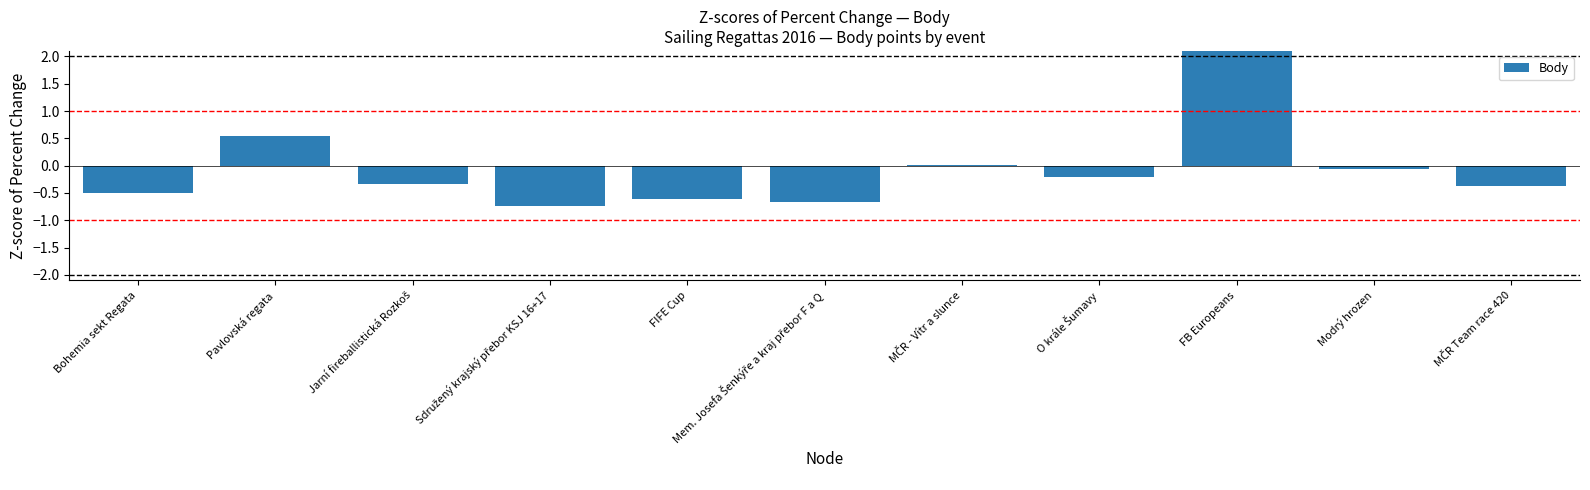

List the labels in order of value, largest first.

FB Europeans, Pavlovská regata, MČR - Vítr a slunce, Modrý hrozen, O krále Šumavy, Jarní fireballistická Rozkoš, MČR Team race 420, Bohemia sekt Regata, FIFE Cup, Mem. Josefa Šenkýře a kraj přebor F a Q, Sdružený krajský přebor KSJ 16+17